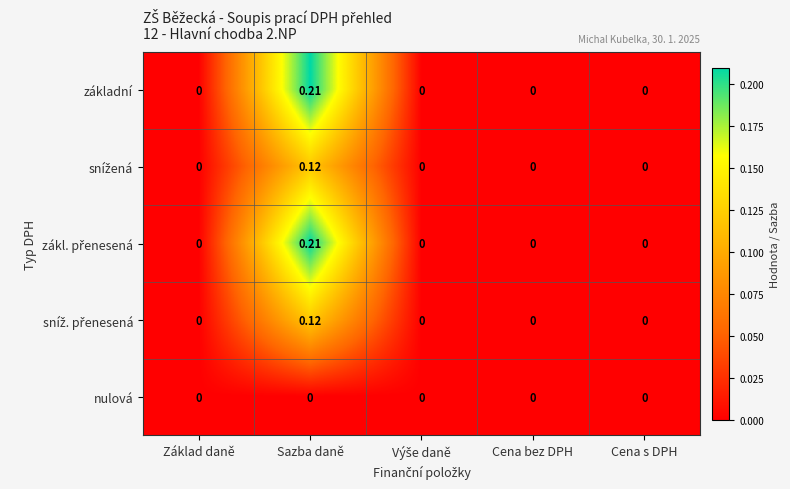

At which category is the sum across all series the highest?

Sazba daně